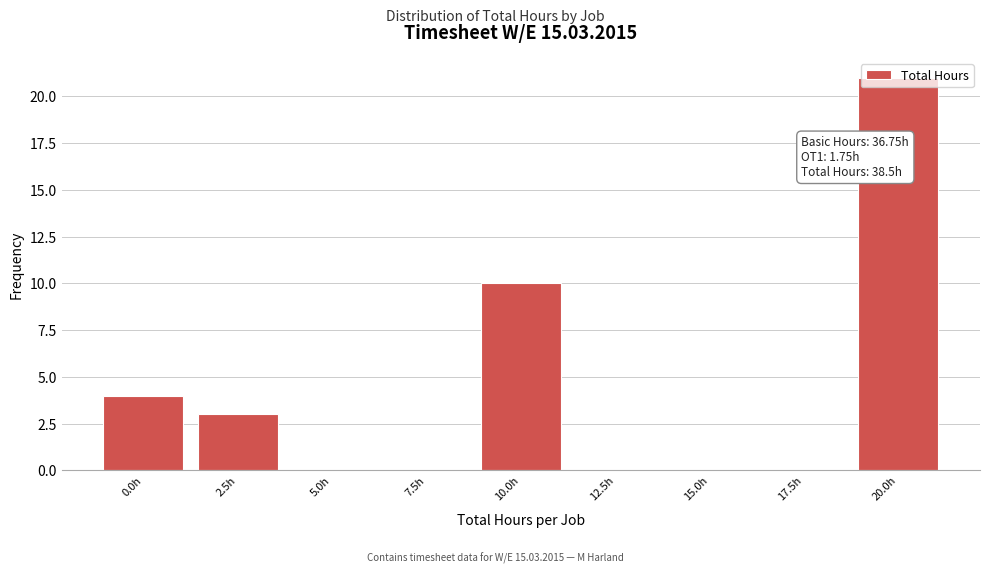

What is the maximum value shown in the chart?

21